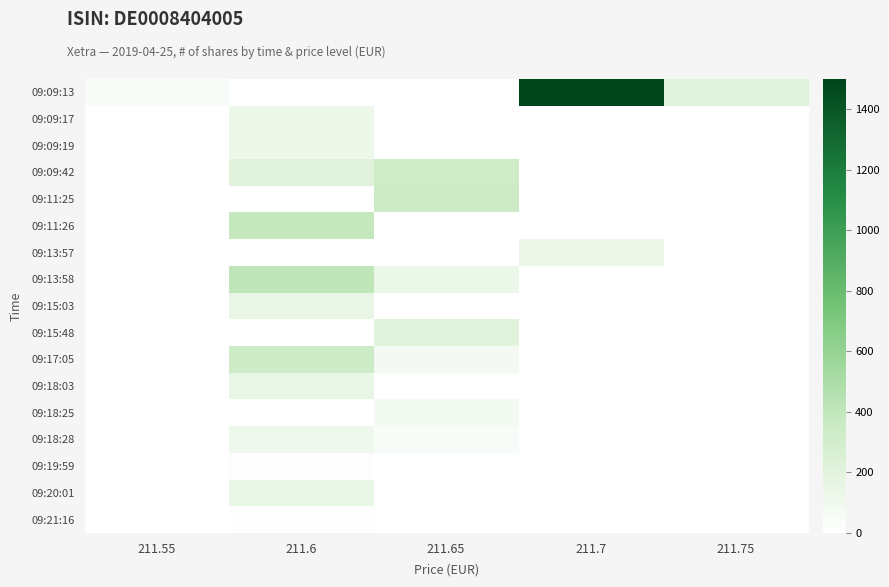

At 211.65, list the series in order from largest to smallest.

09:11:25, 09:09:42, 09:15:48, 09:13:58, 09:18:25, 09:17:05, 09:18:28, 09:09:13, 09:09:17, 09:09:19, 09:11:26, 09:13:57, 09:15:03, 09:18:03, 09:19:59, 09:20:01, 09:21:16